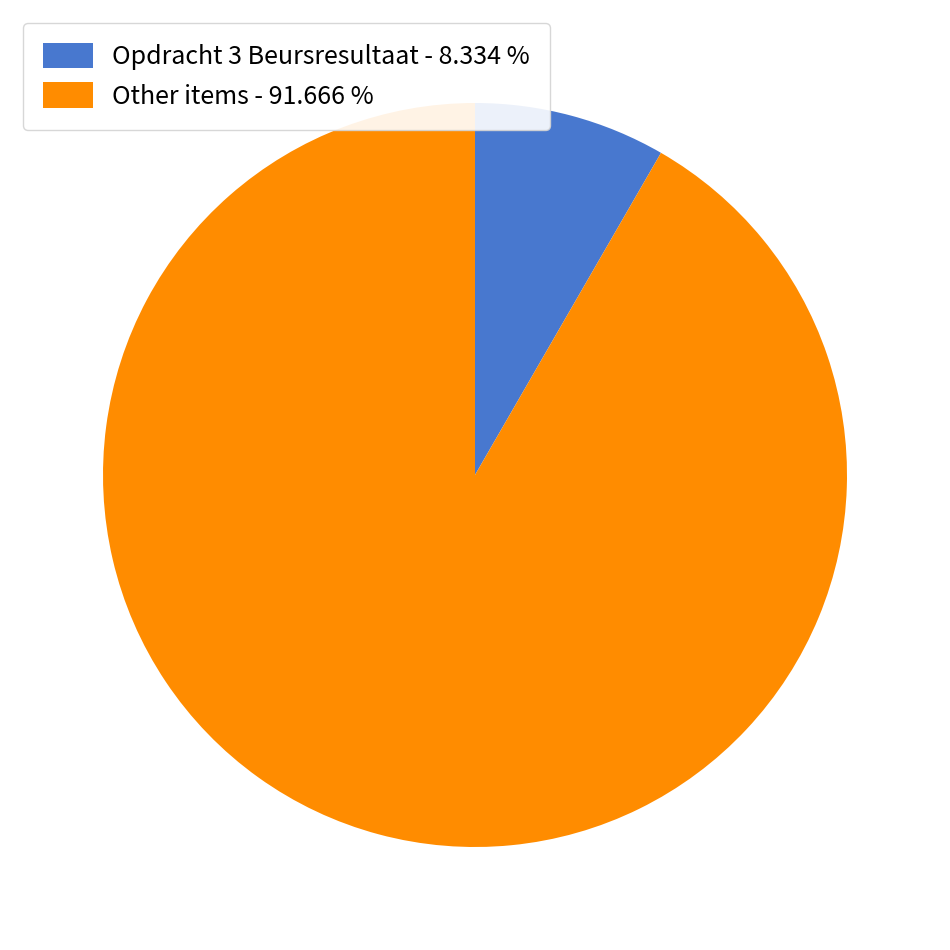

Is there a majority slice in this chart?

Yes